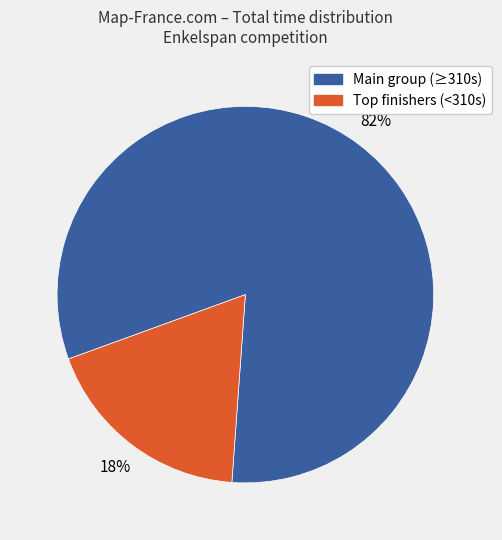

Is there any slice that represents more than half of the pie?

Yes